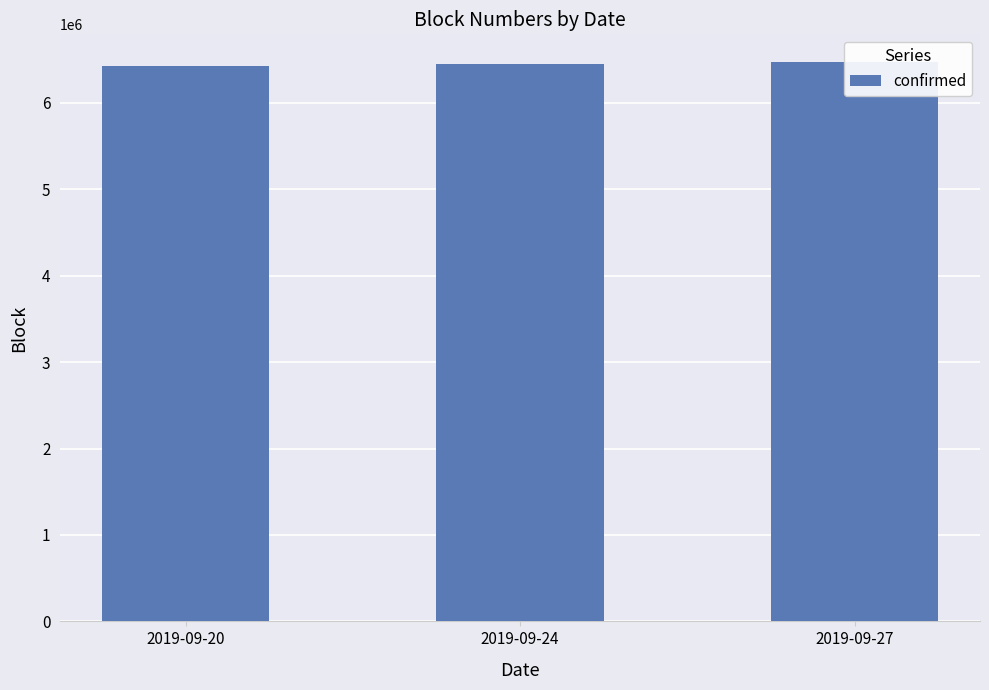

How many values are between 6425660 and 6469026?

3